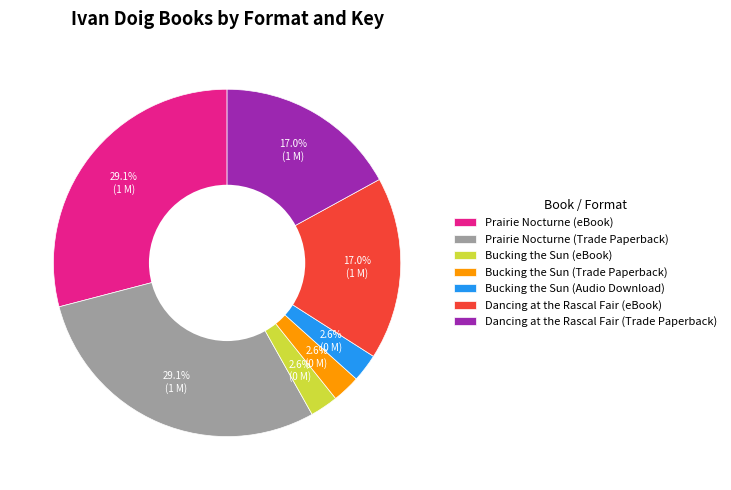

Between Bucking the Sun (Trade Paperback) and Prairie Nocturne (Trade Paperback), which is larger?

Prairie Nocturne (Trade Paperback)